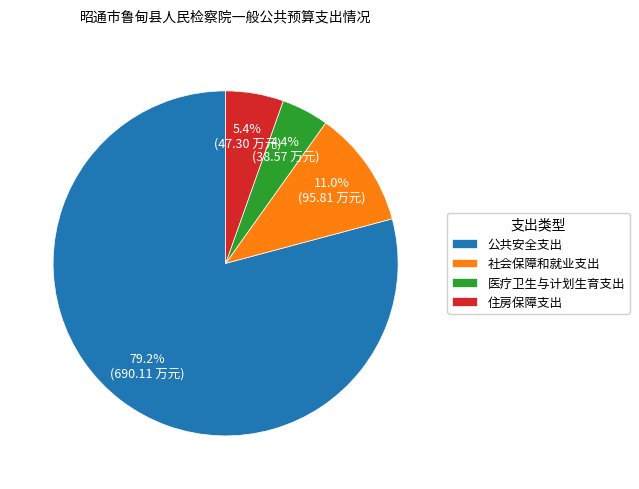

How many segments does this pie chart have?

4